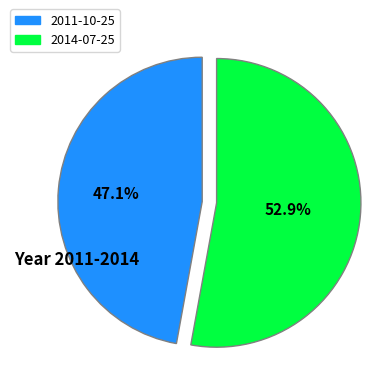

Count the number of slices in the pie.

2